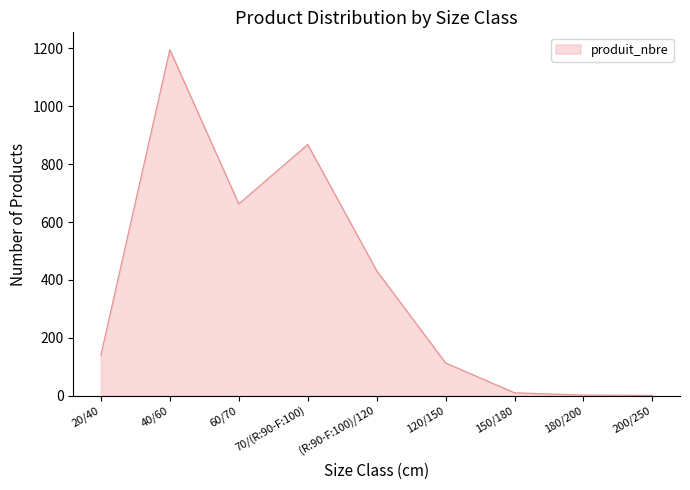

What is the sum of all values?

3425